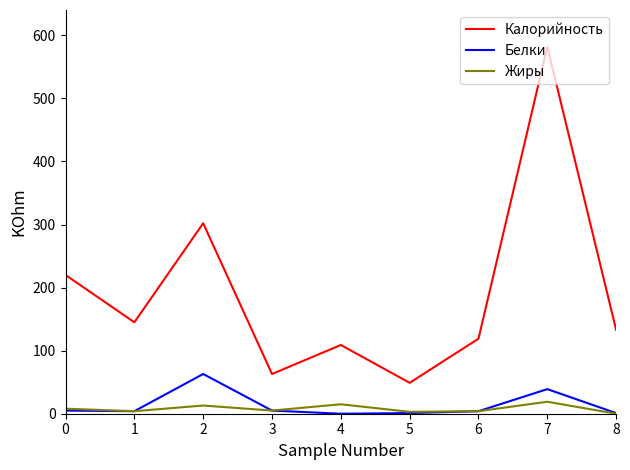

How many distinct data groups are displayed?

3